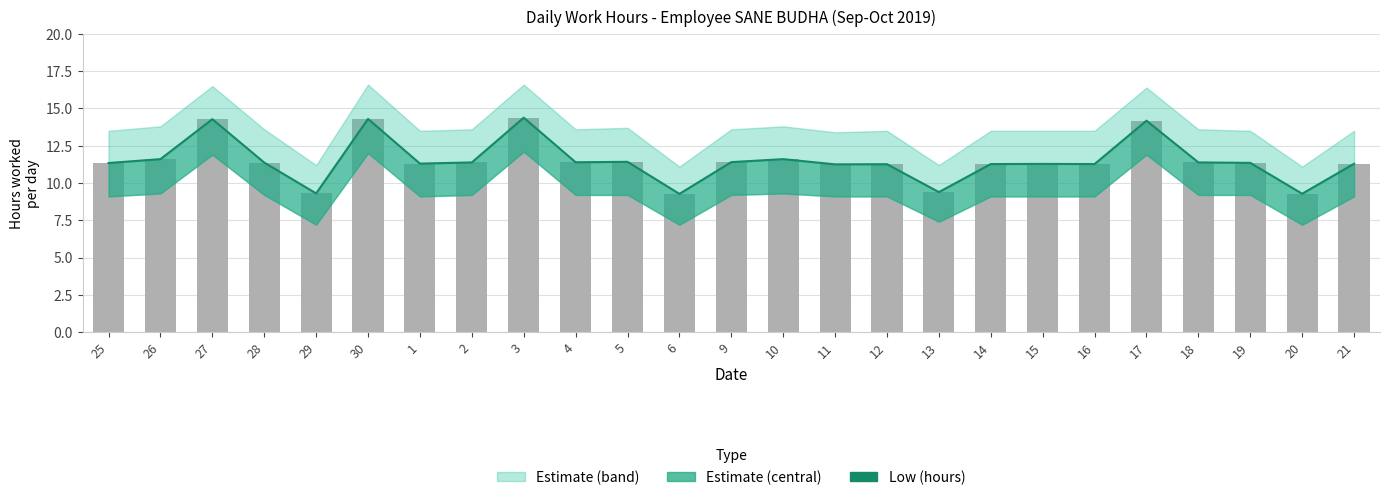

Approximately how many times larger is the value at 12 compared to 2?

1.0